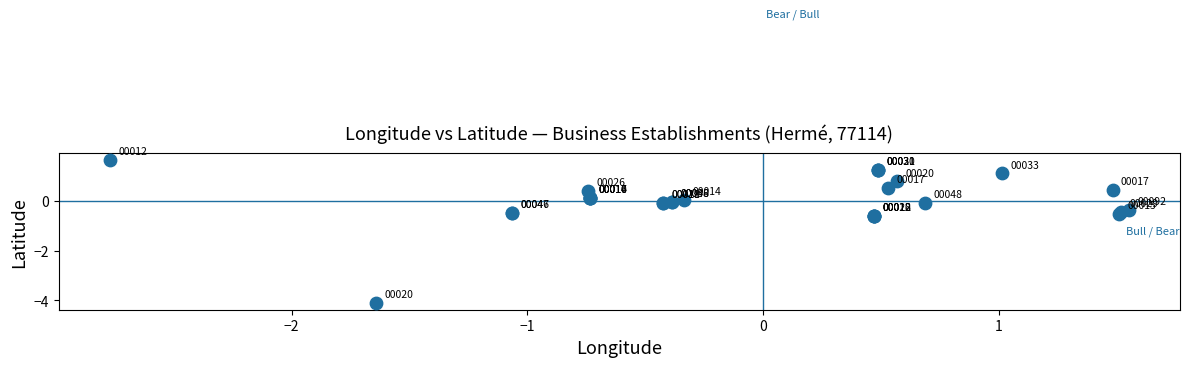

What Y value in the scatter plot is closest to -1?

-0.6